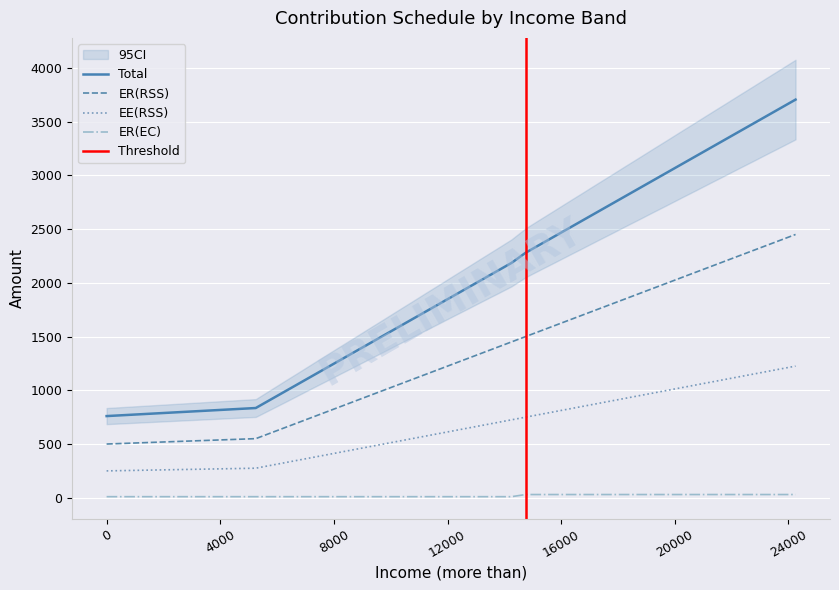

True or false: Total and ER(EC) cross at least once.

False